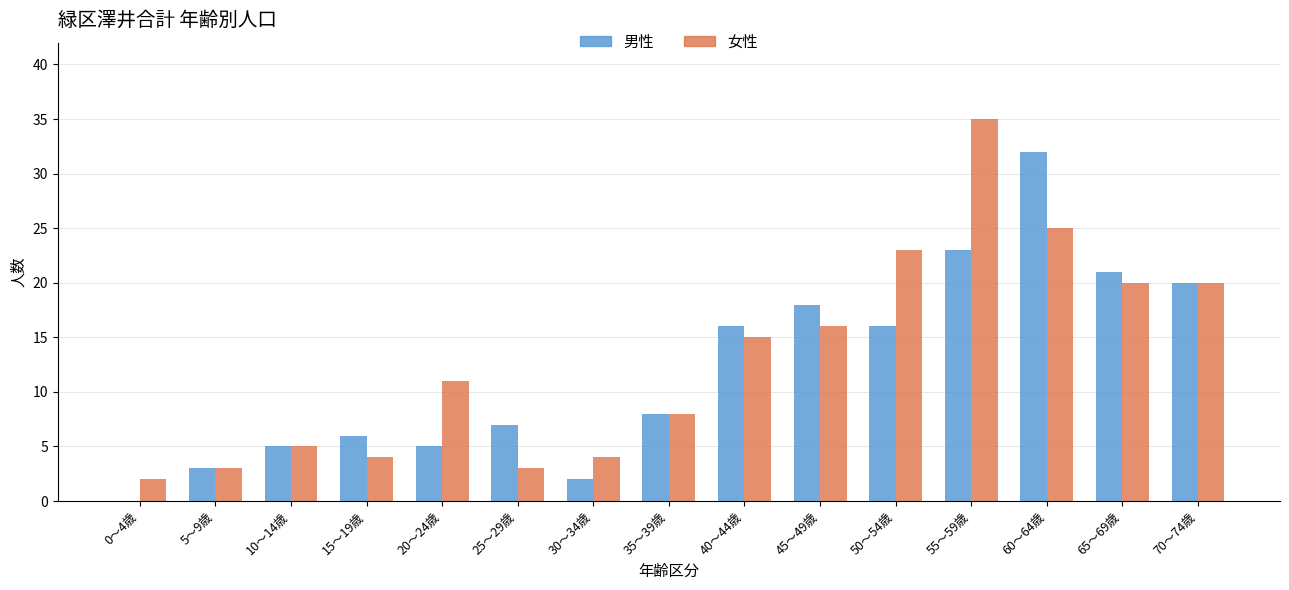

Reading left to right, what are all the values shown in this chart?

男性: 0	3	5	6	5	7	2	8	16	18	16	23	32	21	20
女性: 2	3	5	4	11	3	4	8	15	16	23	35	25	20	20